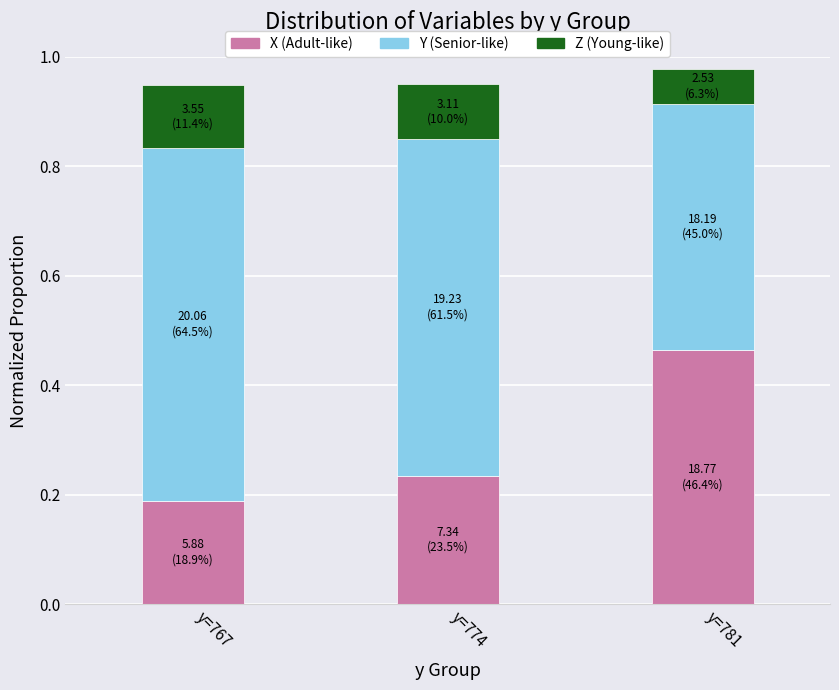

At which label does X (Adult-like) reach its minimum?

y=767